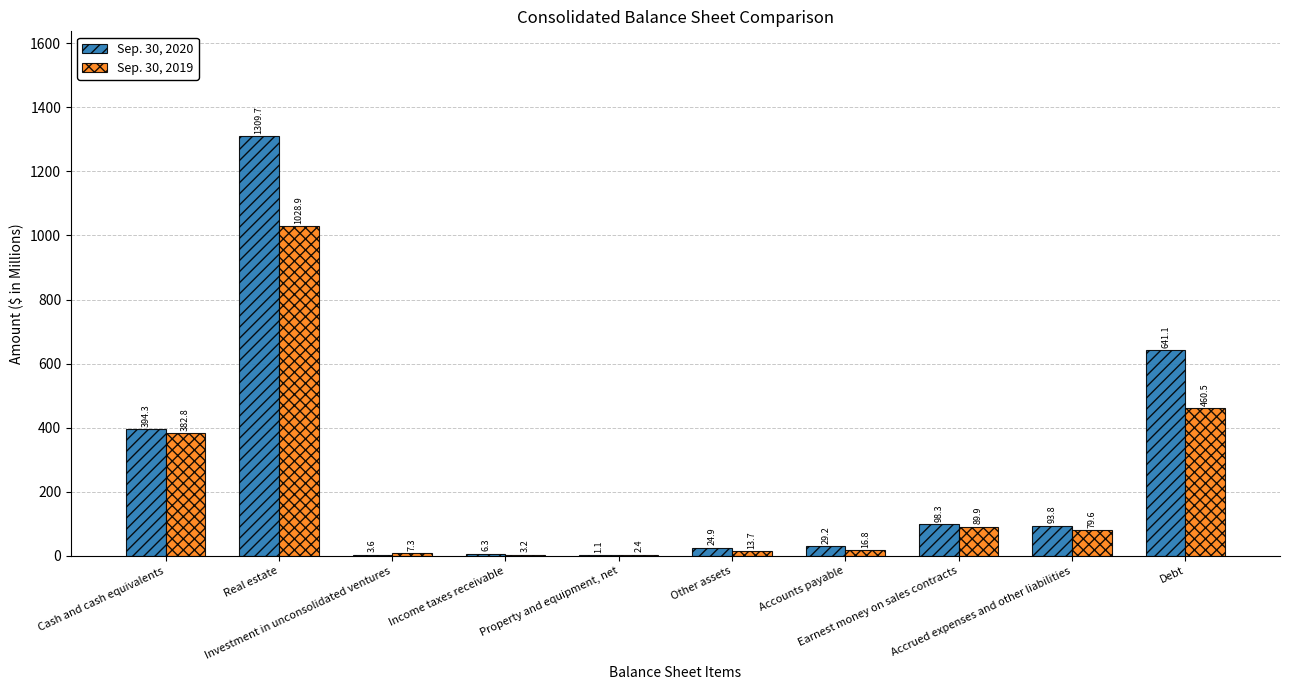

Where is Sep. 30, 2019 nearest to the value 515?

Debt